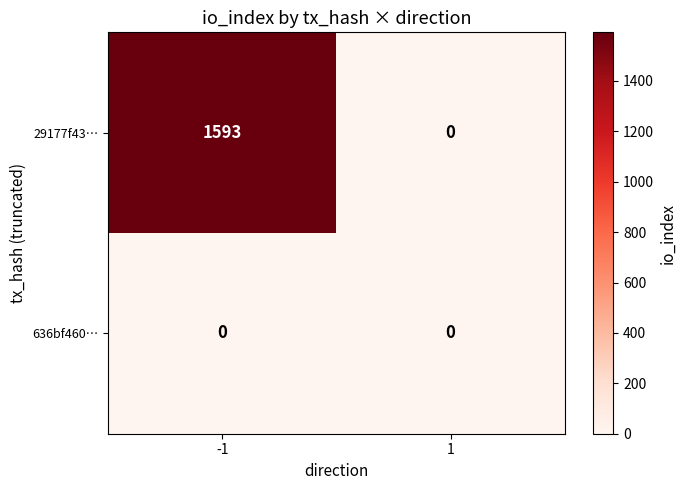

List the series in order of their overall mean, highest first.

29177f43…, 636bf460…